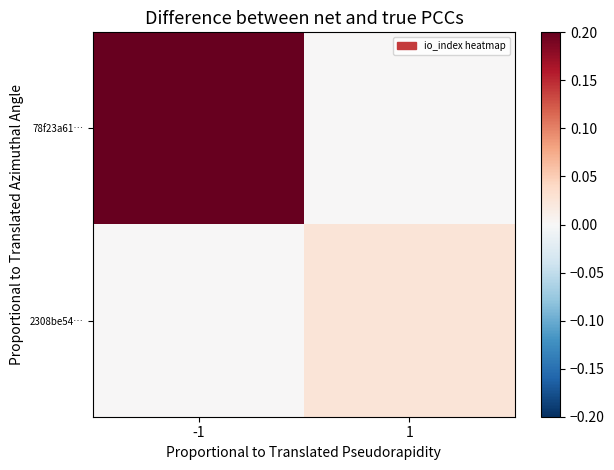

Between -1 and 1, which is larger?

-1